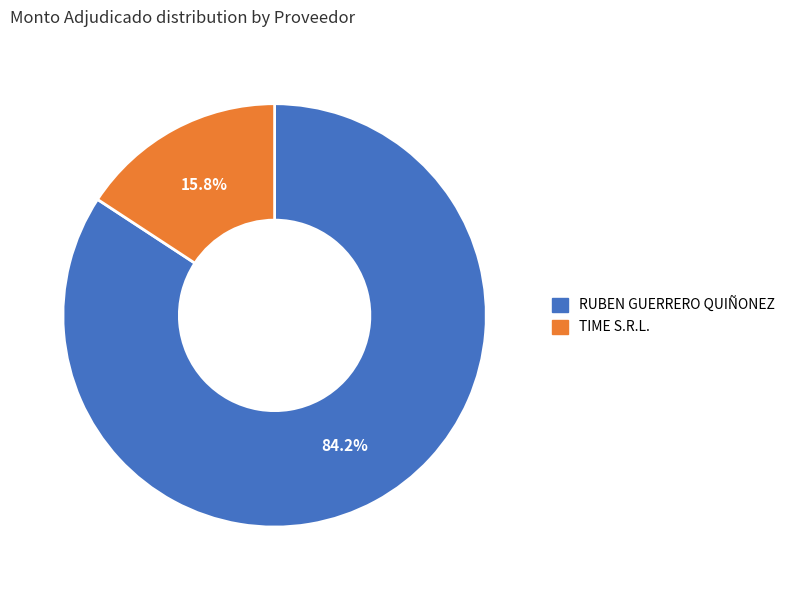

Which has a higher value, RUBEN GUERRERO QUIÑONEZ or TIME S.R.L.?

RUBEN GUERRERO QUIÑONEZ